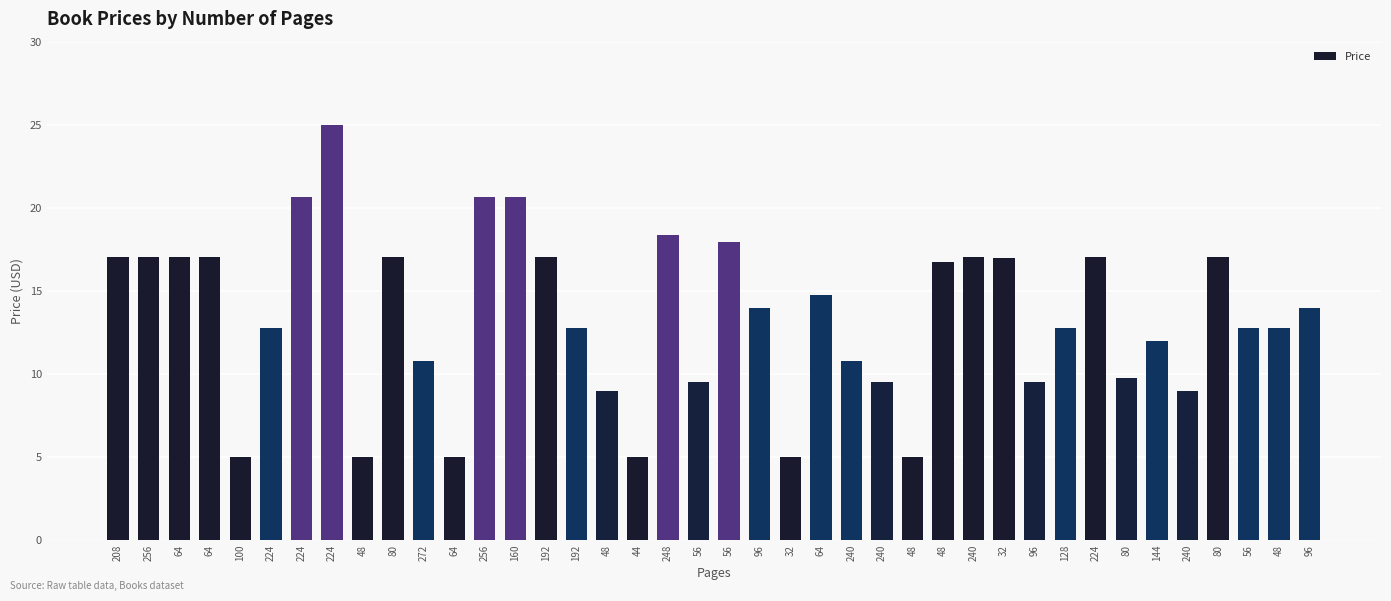

Which has a higher value, 256 or 248?

248